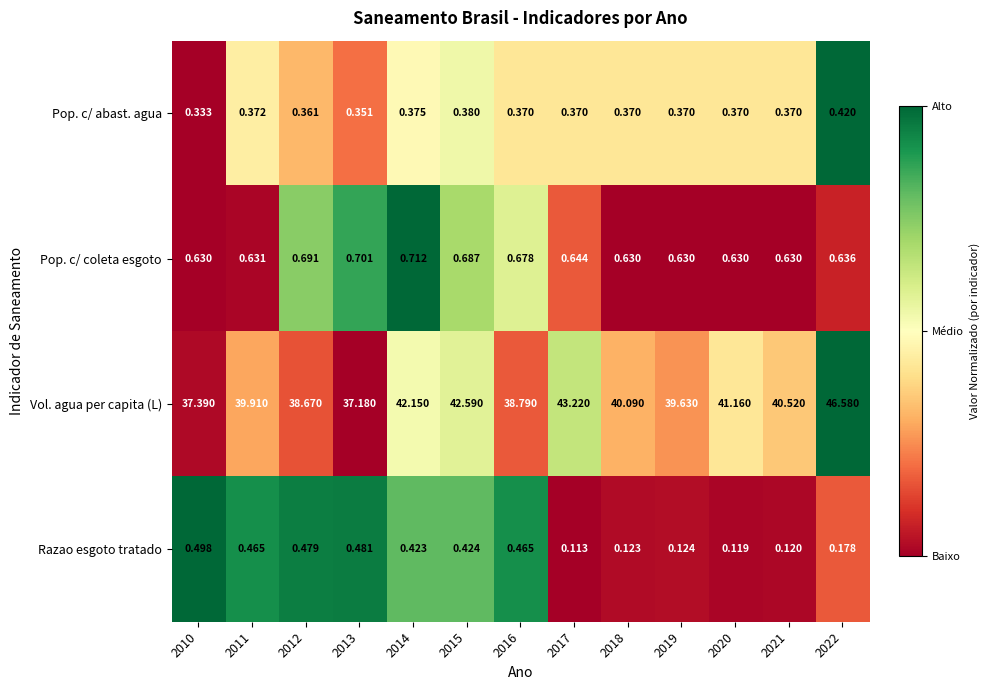

Is the value of Razao esgoto tratado at 2011 greater than the value of Vol. agua per capita (L) at 2011?

No